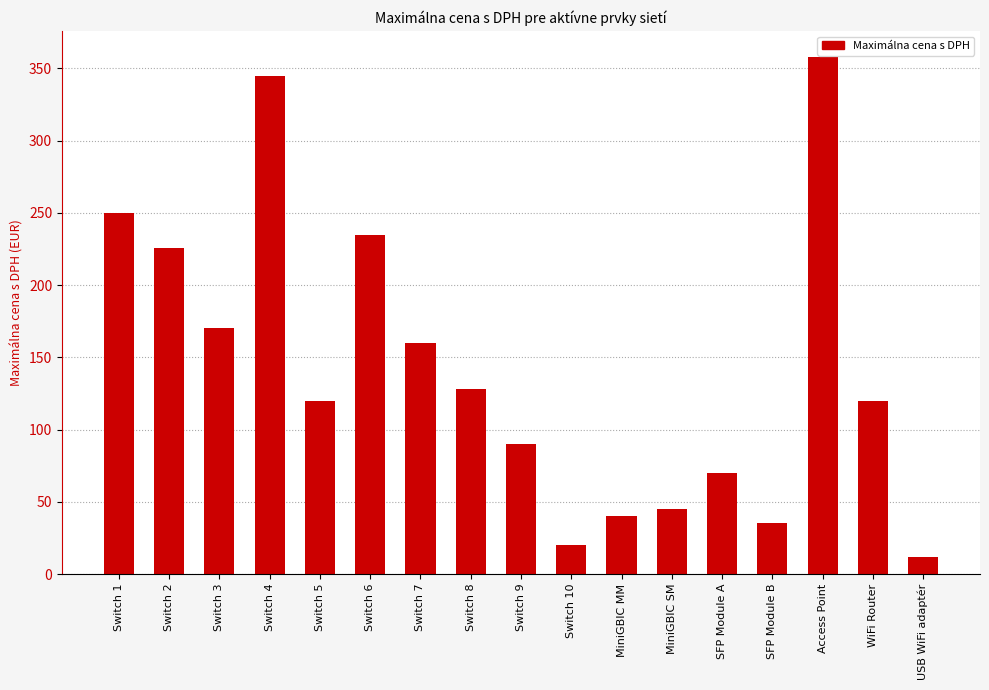

What is the label of the 11th bar from the right?

Switch 7